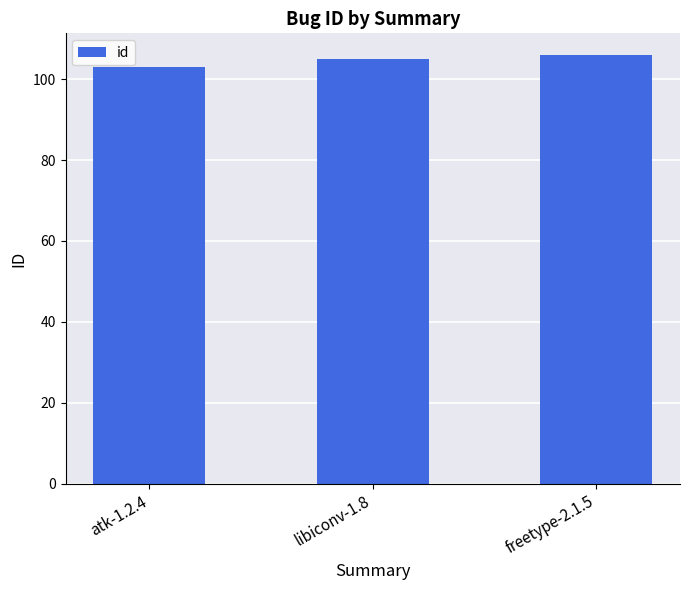

What is the sum of the values at freetype-2.1.5 and atk-1.2.4?

209